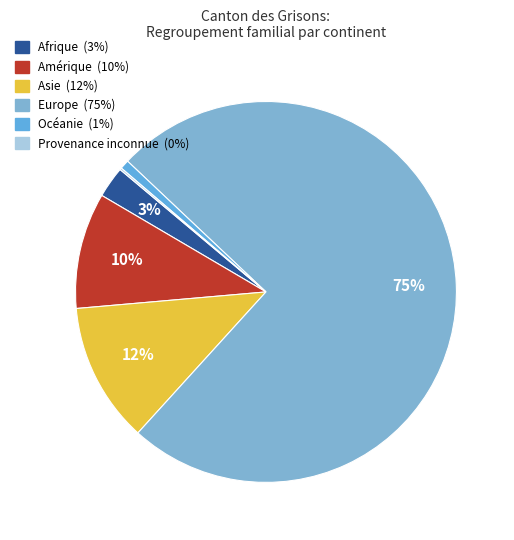

Is there a majority slice in this chart?

Yes